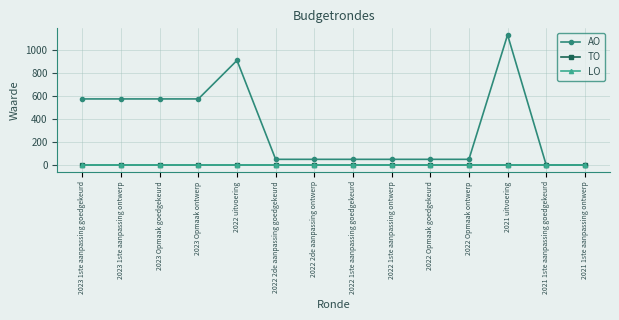

Does the chart have visible grid lines?

Yes